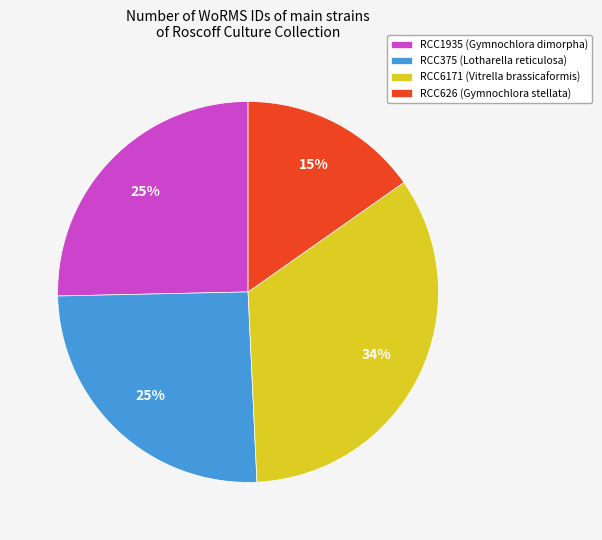

Which has a higher value, RCC6171 (Vitrella brassicaformis) or RCC626 (Gymnochlora stellata)?

RCC6171 (Vitrella brassicaformis)